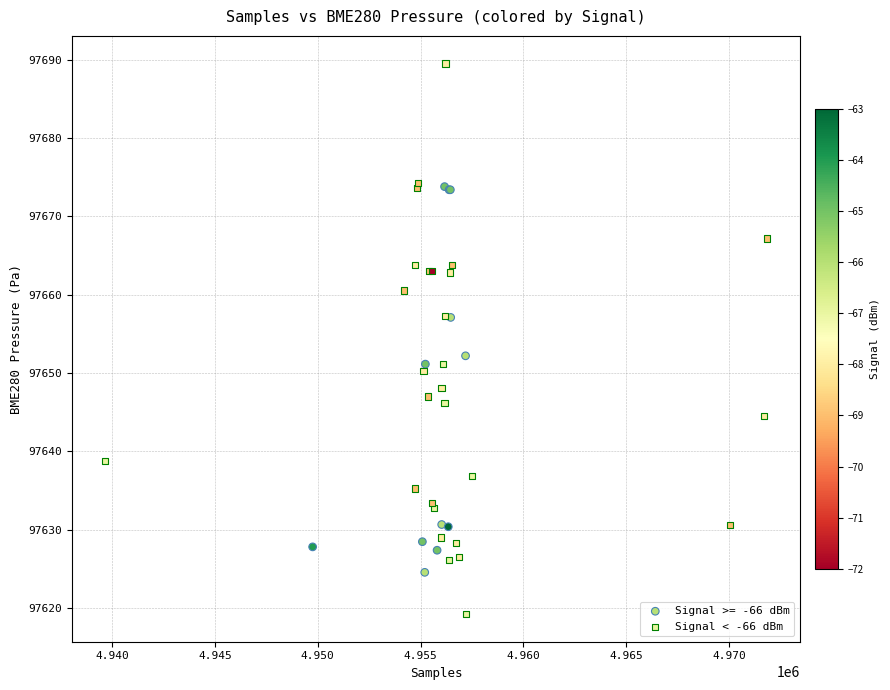

Which series contains the lowest Y value?

Signal < -66 dBm